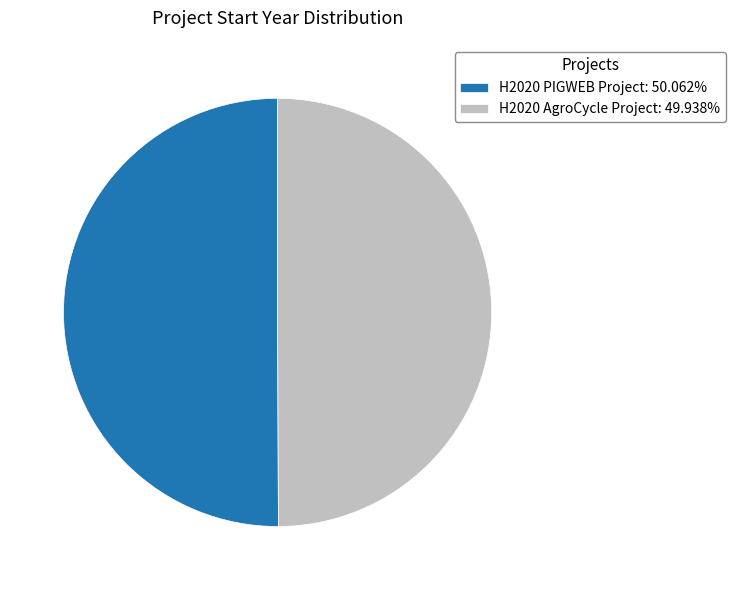

What is the ratio of the value at H2020 PIGWEB Project to the value at H2020 AgroCycle Project?

1.0